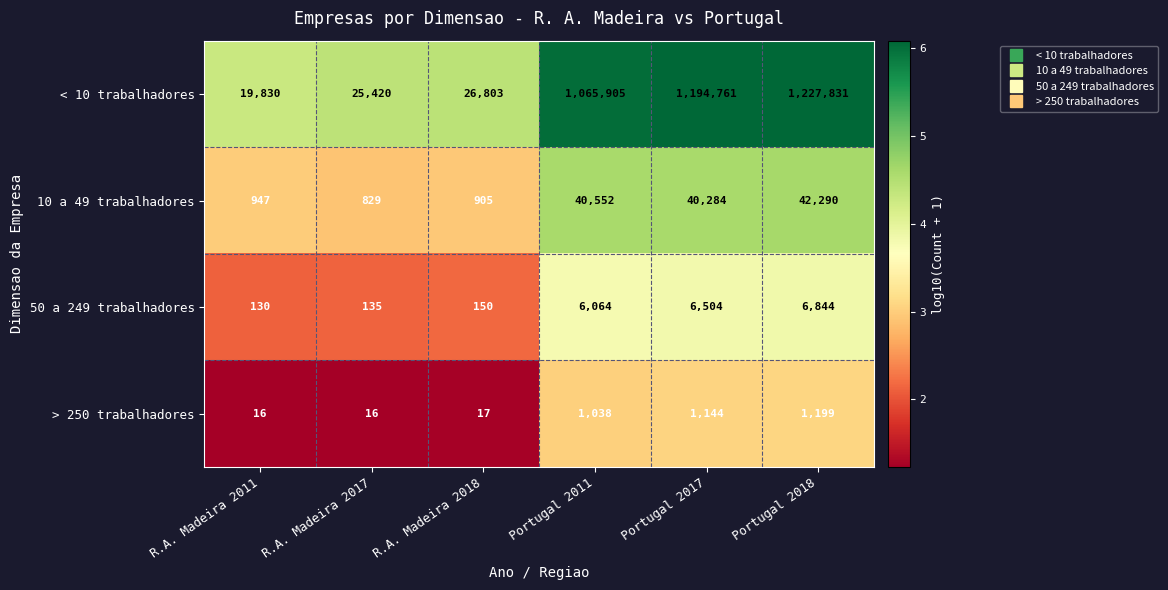

Which series changed the most between R.A. Madeira 2018 and Portugal 2017?

< 10 trabalhadores